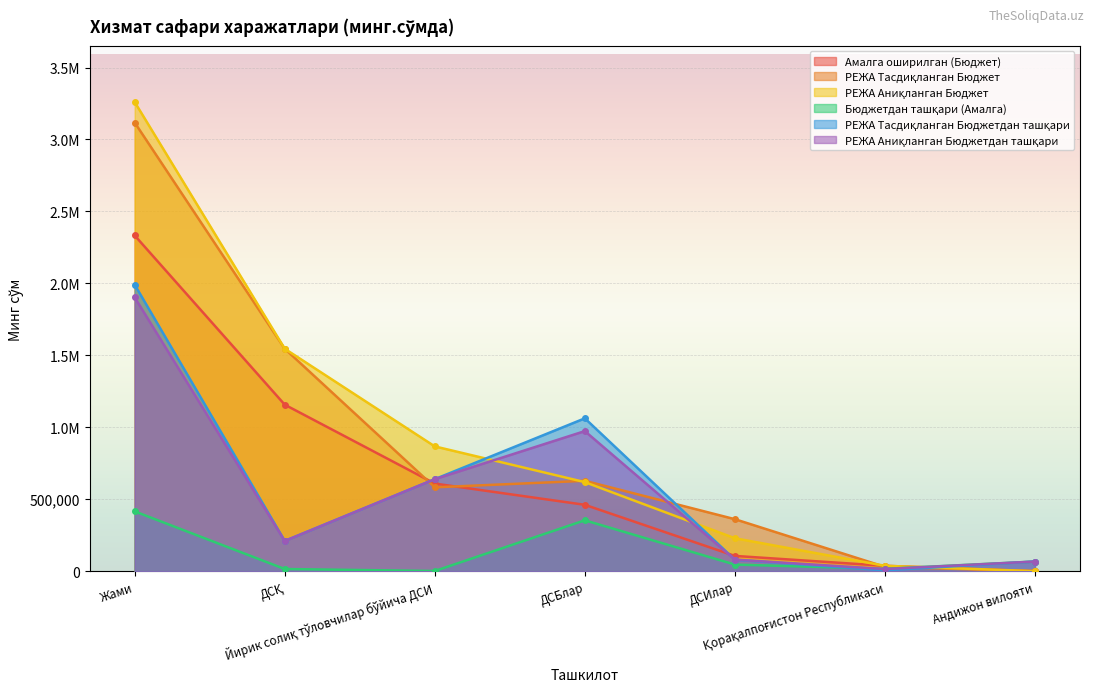

Where do РЕЖА Тасдиқланган Бюджет and РЕЖА Аниқланган Бюджетдан ташқари first cross each other?

ДСҚ and Йирик солиқ тўловчилар бўйича ДСИ